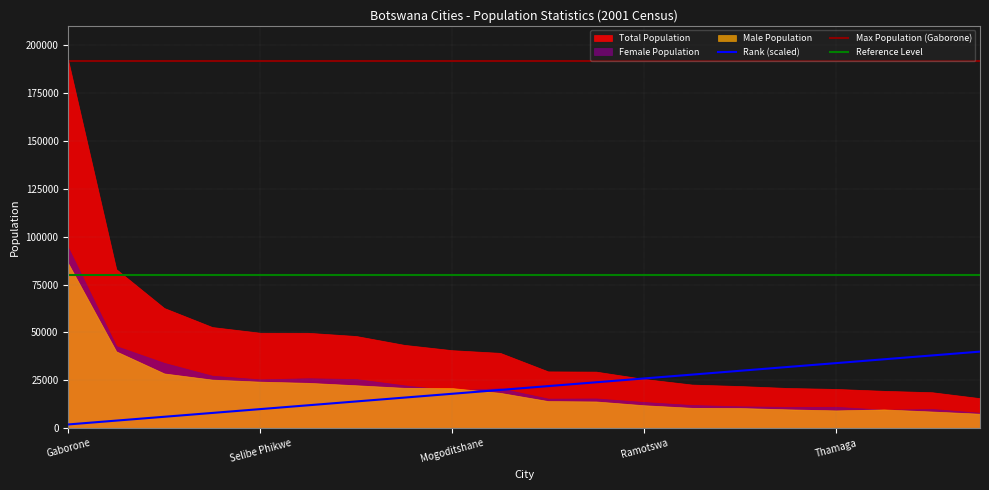

Read the Rank (scaled) value at Selibe Phikwe.

10000